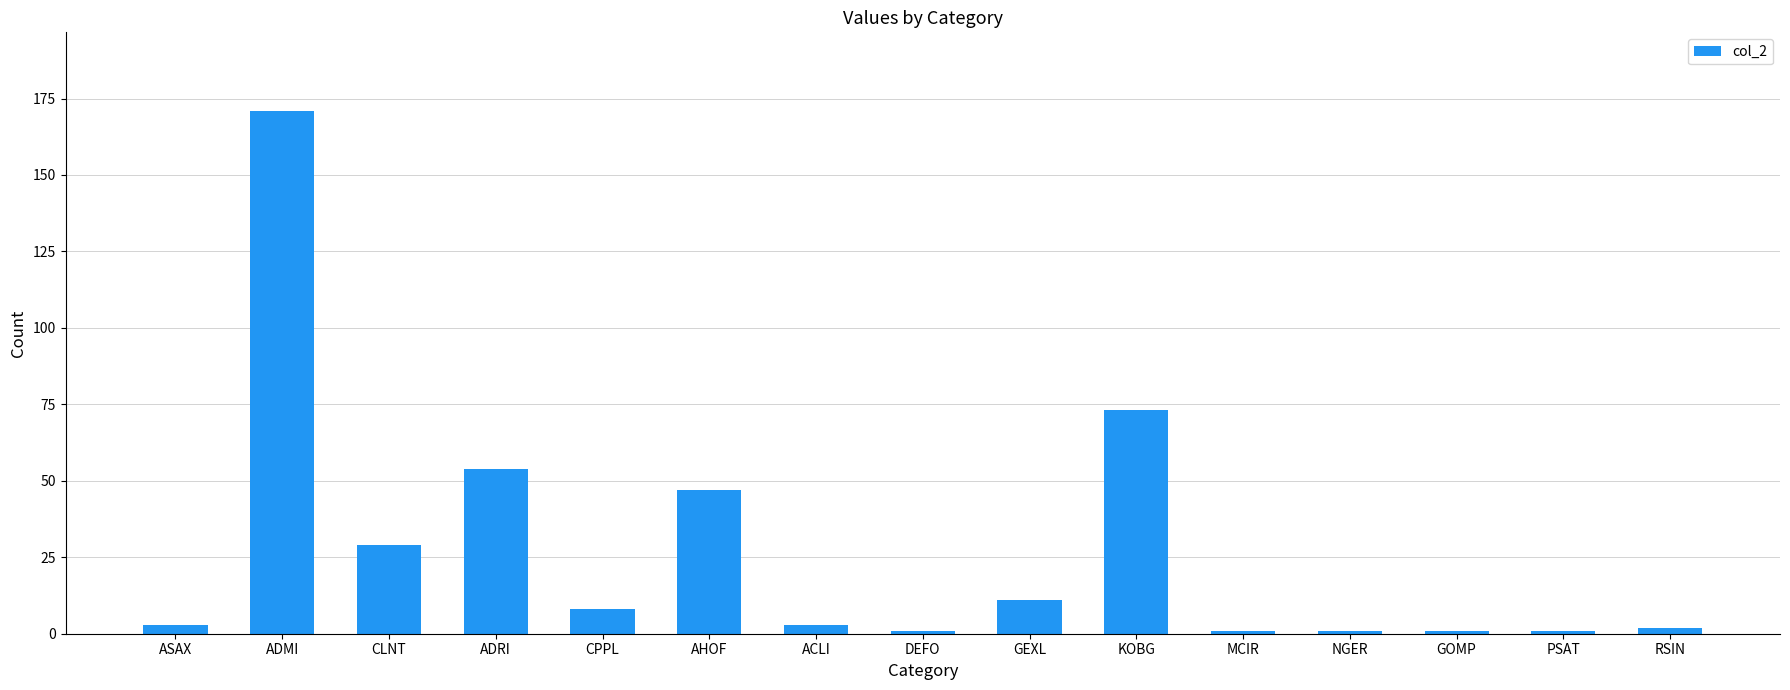

What is the label of the 2nd bar from the left?

ADMI